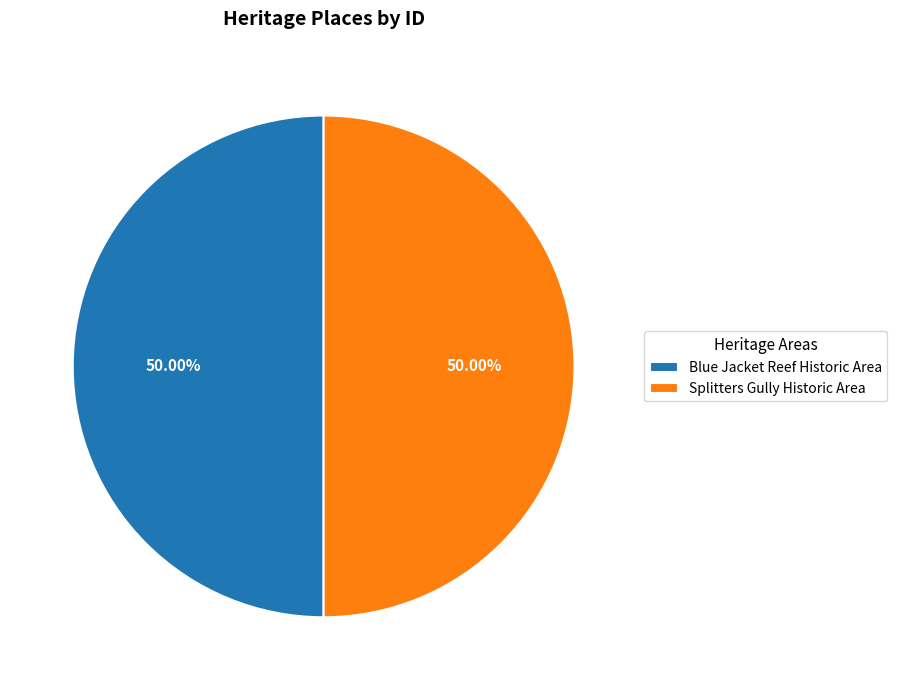

Approximately how many times larger is the value at Splitters Gully Historic Area compared to Blue Jacket Reef Historic Area?

1.0